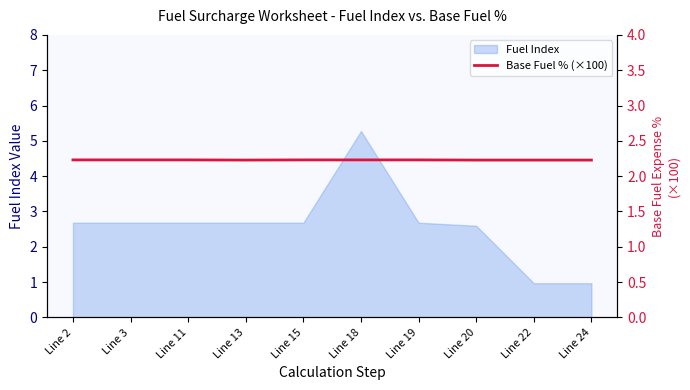

True or false: there are more than 2 points higher than both neighbors.

False